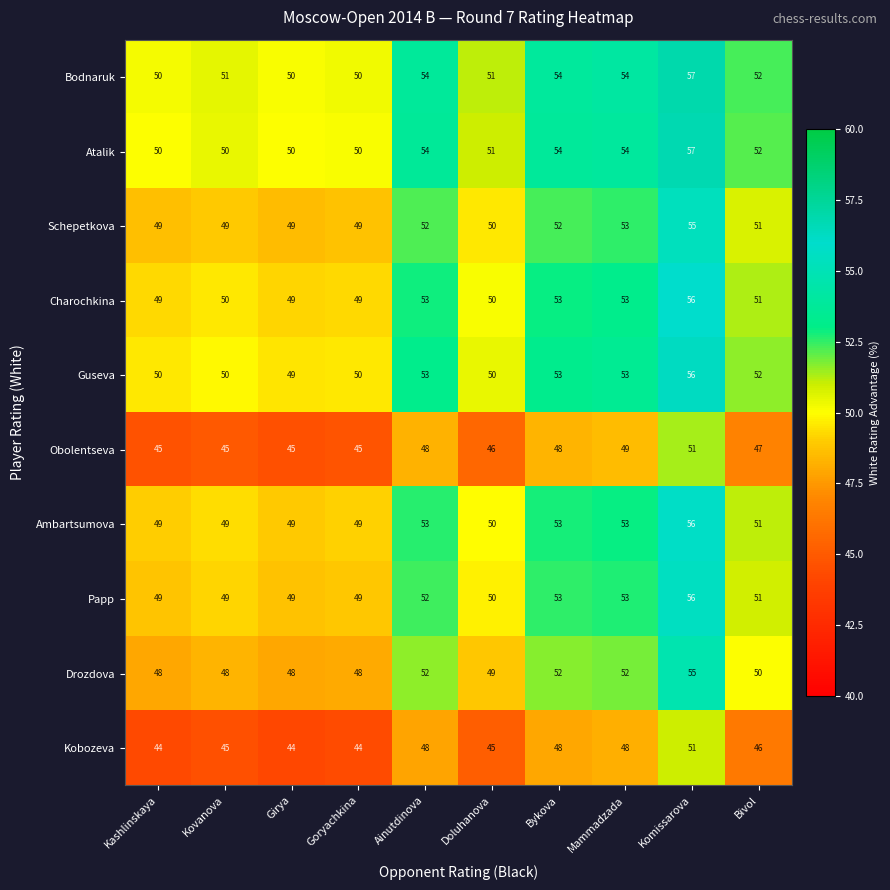

How many Kobozeva values are between 44 and 48?

9